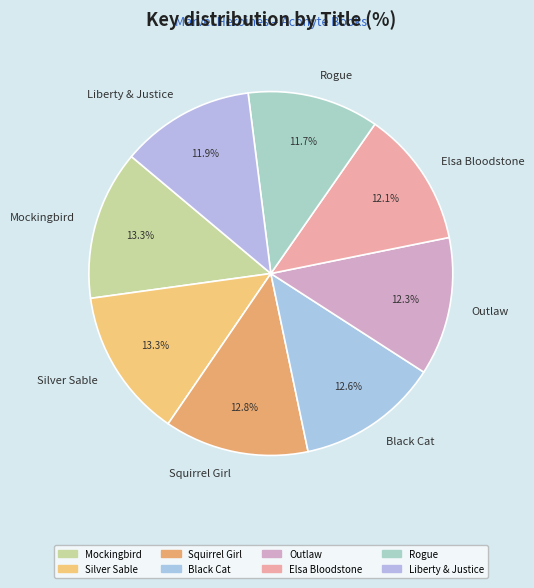

Do Liberty & Justice and Mockingbird together represent more than half of the pie?

No